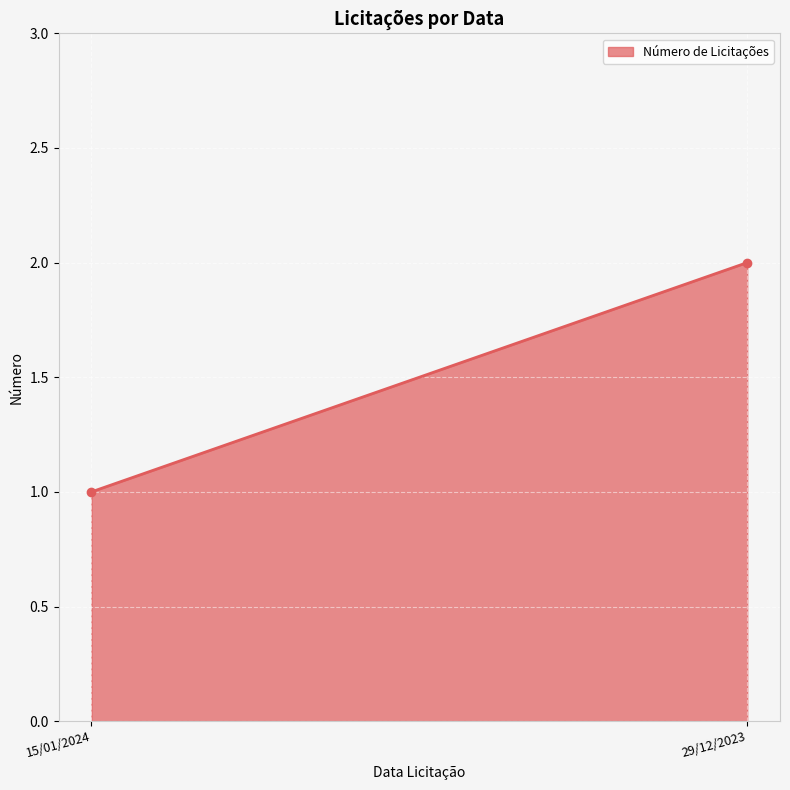

What is the approximate value at 15/01/2024?

1